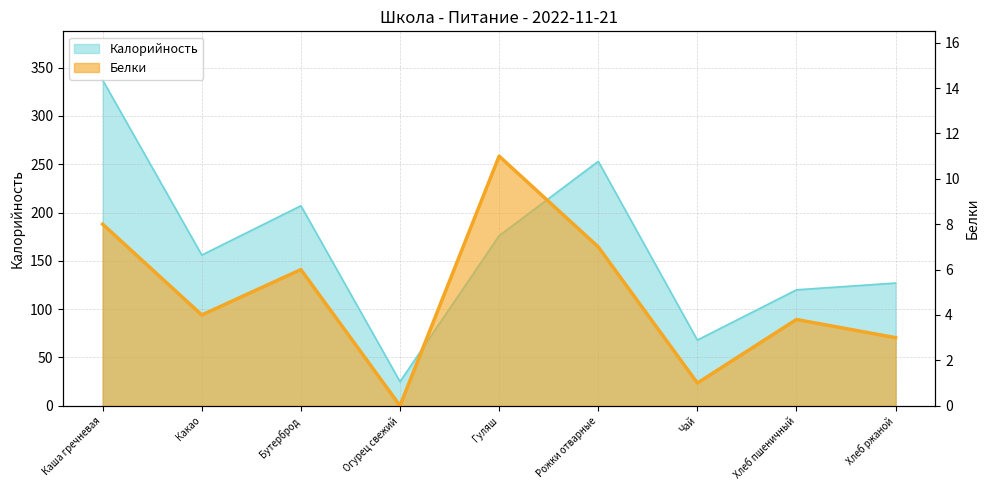

What is the label of the 2nd point from the right?

Хлеб пшеничный